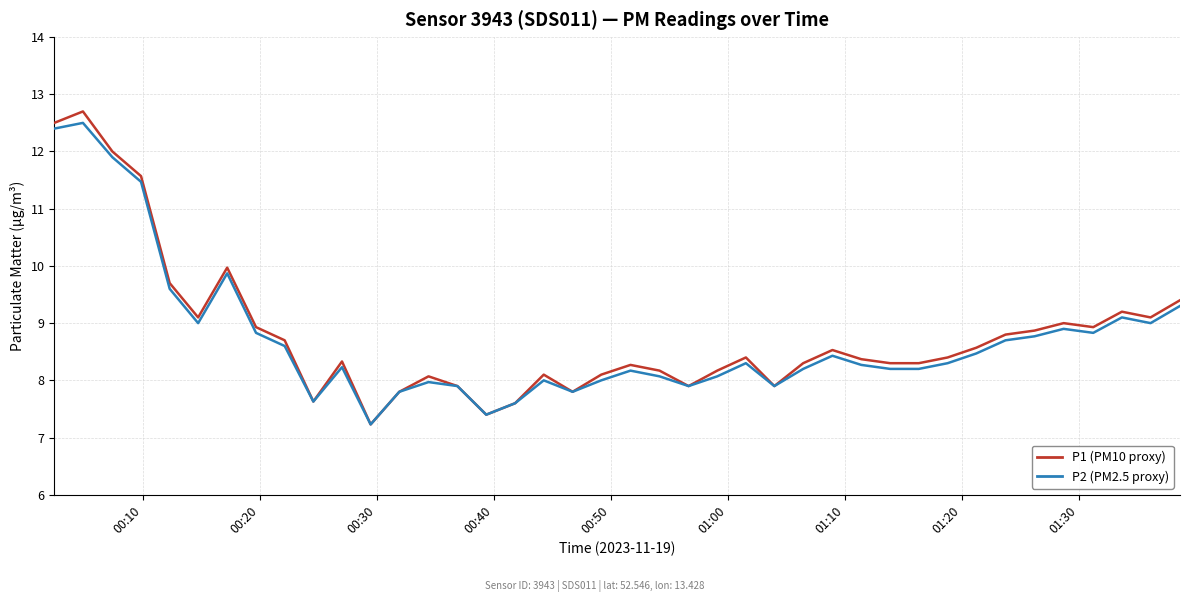

Which series has the largest range (max minus min)?

P1 (PM10 proxy)